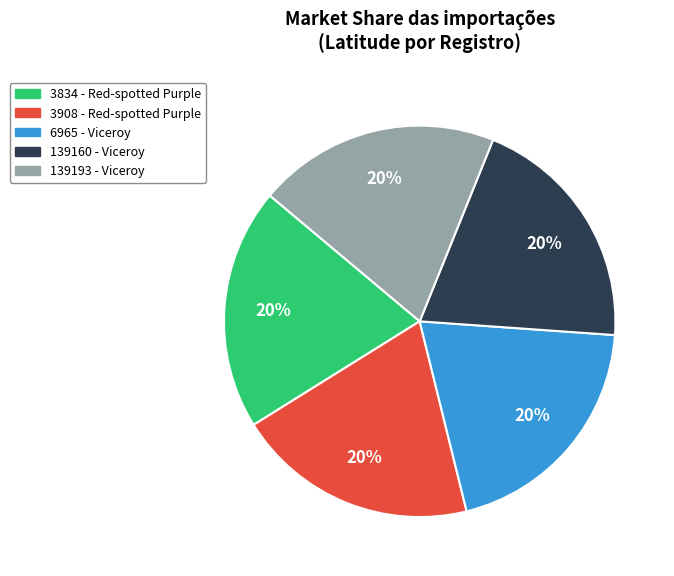

Does 6965 - Viceroy represent more than half of the total?

No